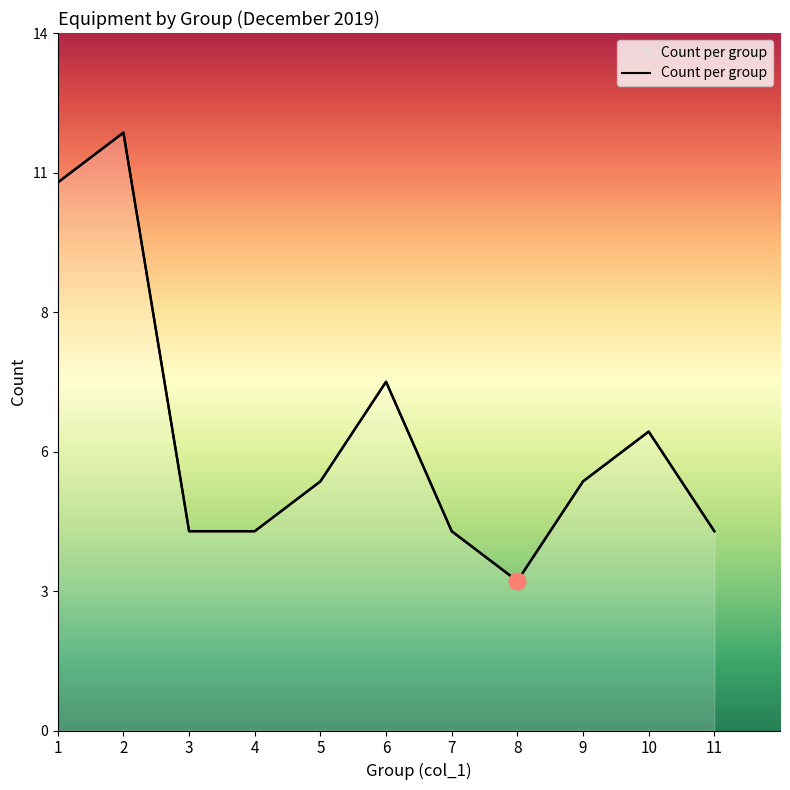

Which category has the highest value across all series?

2